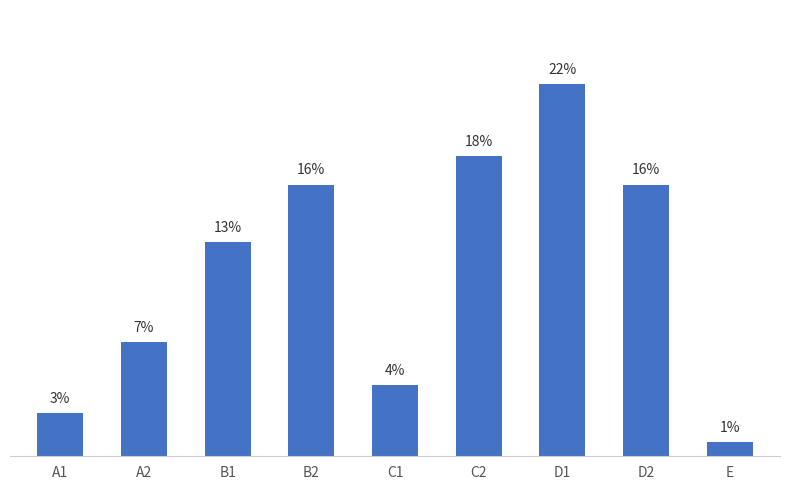

At which label is the value closest to 13?

B1